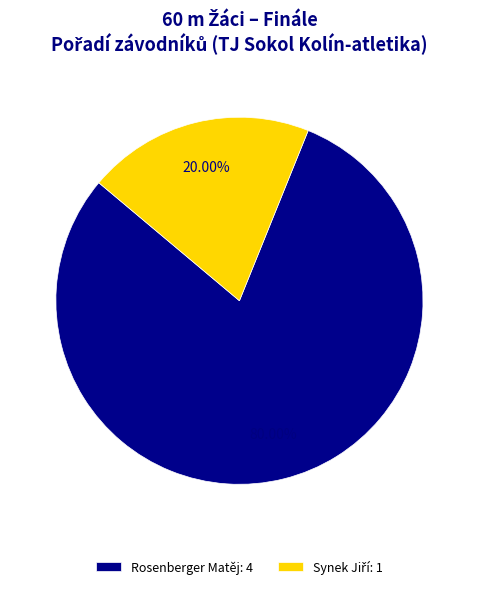

Is Rosenberger Matěj: 4 the majority of the pie?

Yes